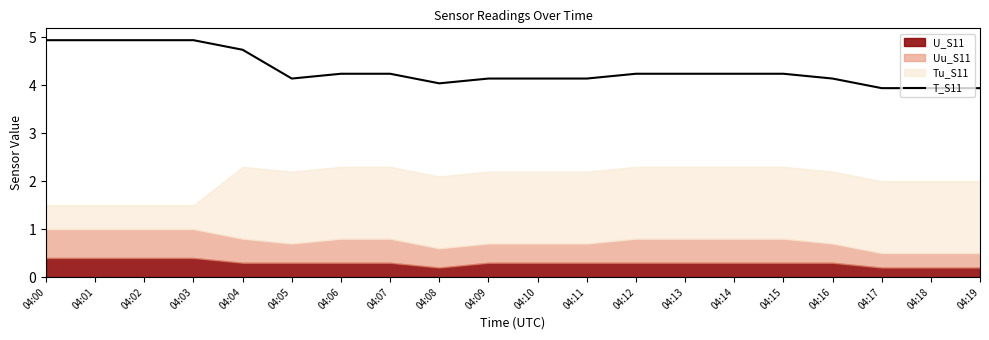

What is the greatest value displayed?

4.9